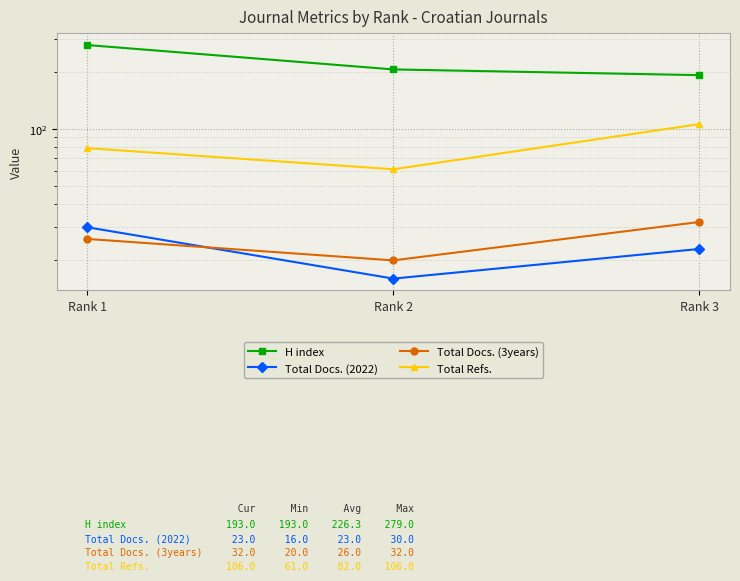

At Rank 2, list the series in order from smallest to largest.

Total Docs. (2022), Total Docs. (3years), Total Refs., H index